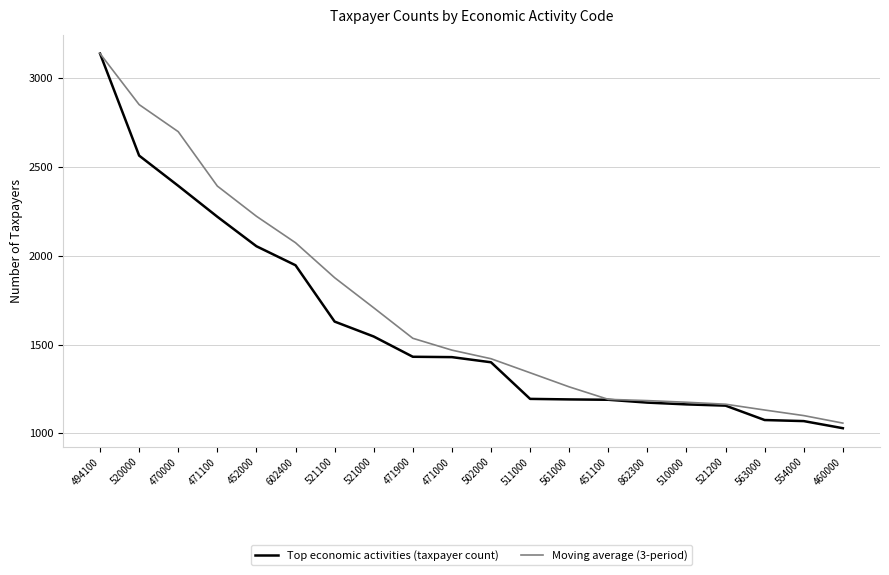

Is it true that Moving average (3-period) equals 985.4 at 452000?

False